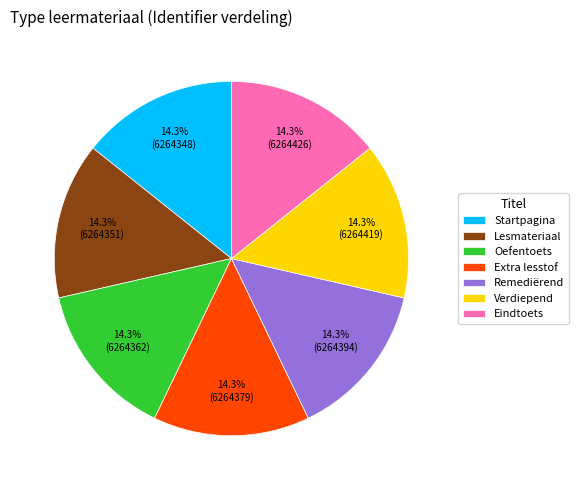

Does Lesmateriaal account for over 50% of the chart?

No